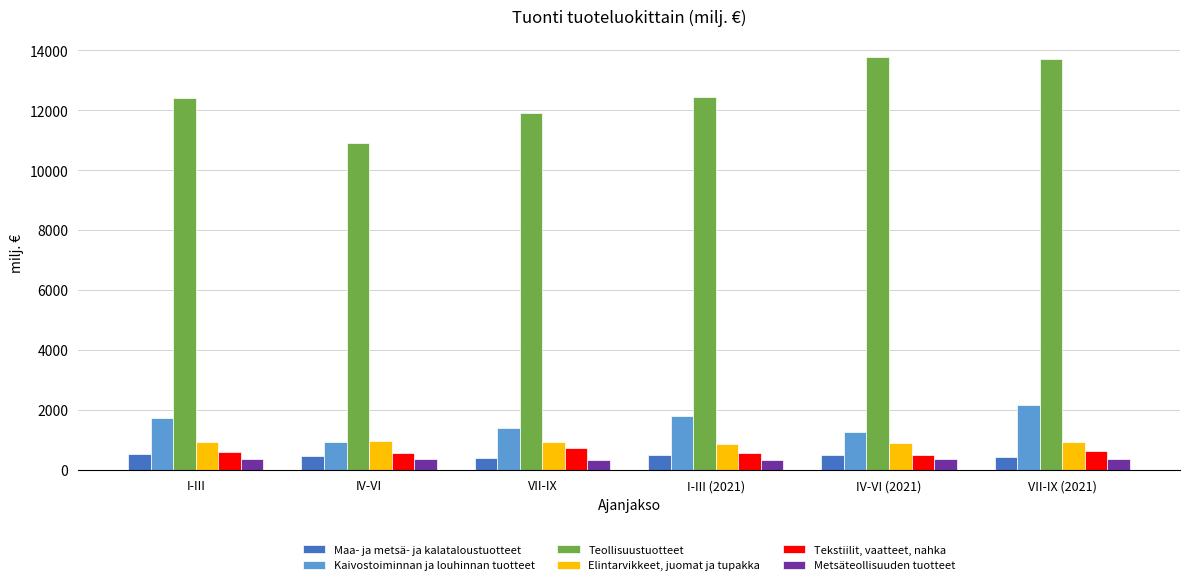

Which series has the largest range (max minus min)?

Teollisuustuotteet